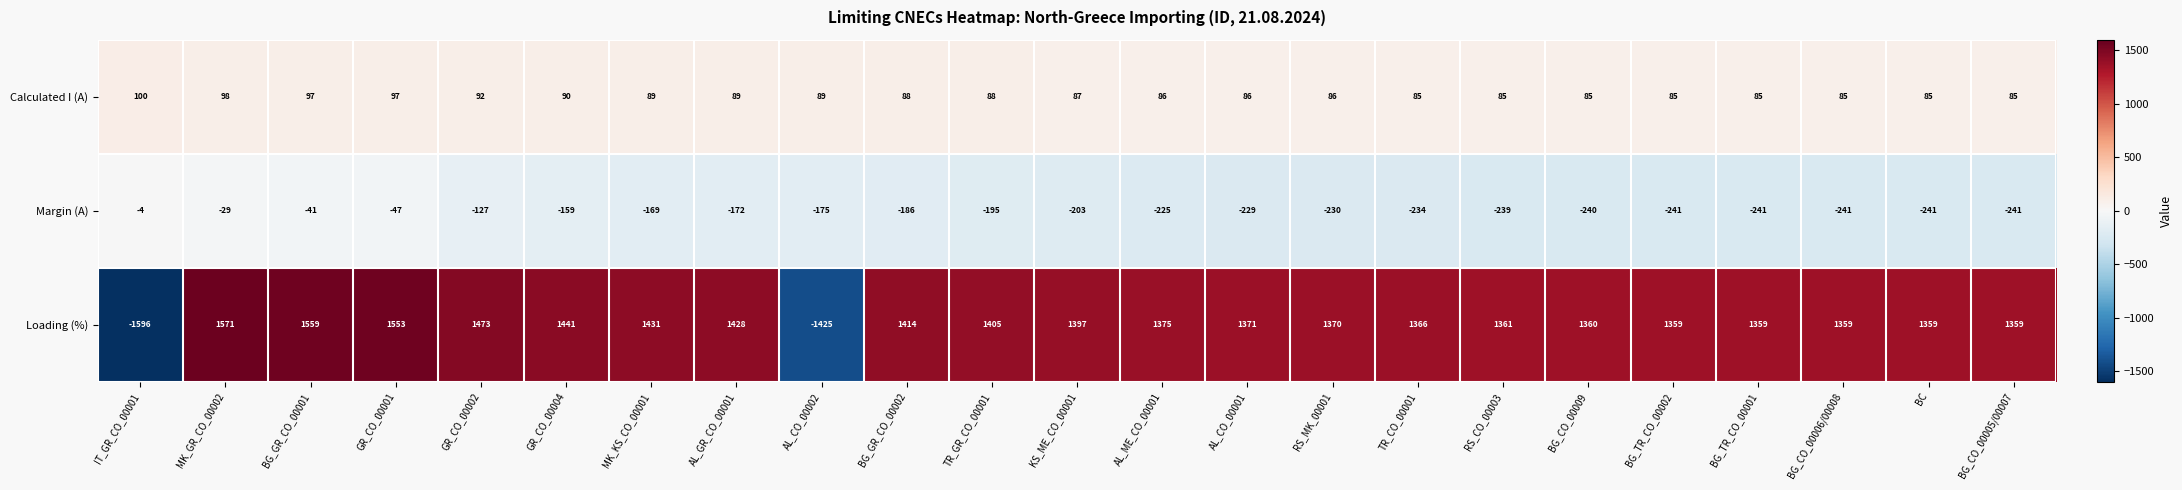

Count the number of categories in the chart.

23